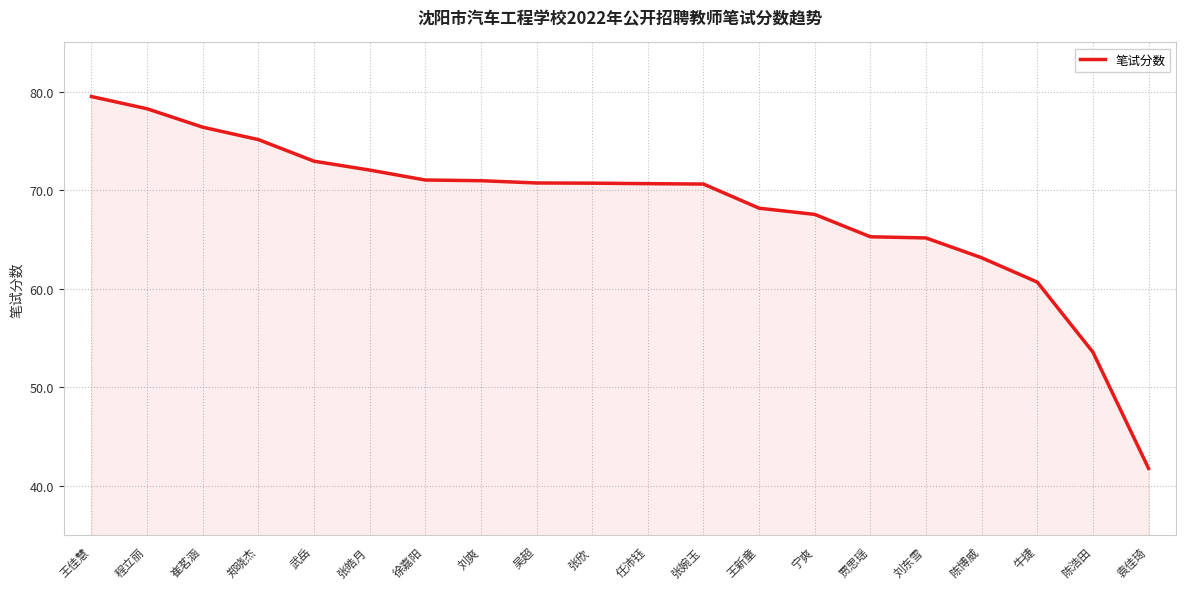

How many values are below 70?

8